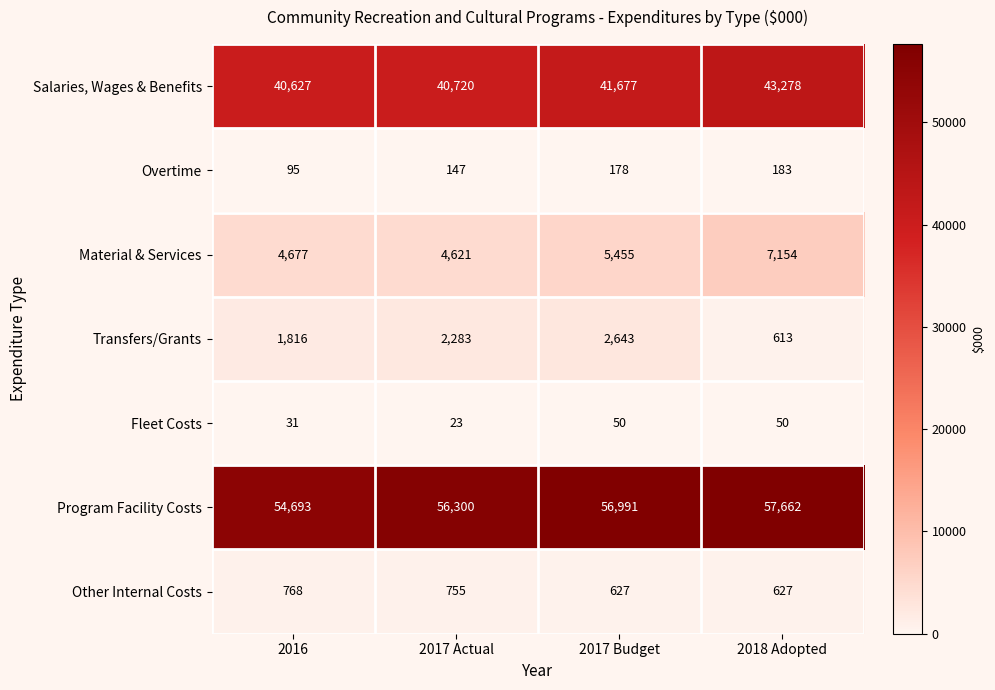

What is the minimum value shown in the chart?

23